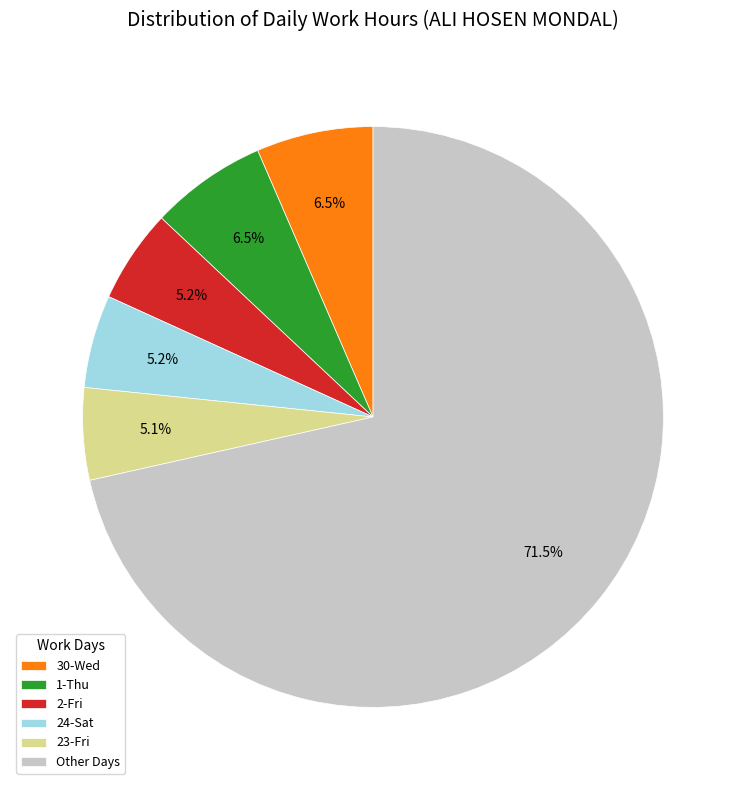

Between 24-Sat and Other Days, which is larger?

Other Days